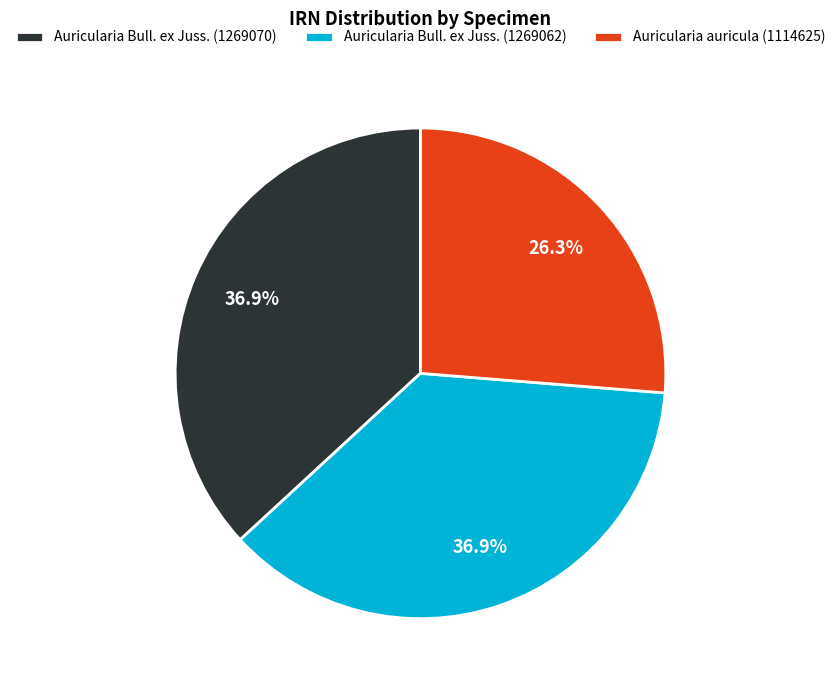

What percentage is the Auricularia Bull. ex Juss. (1269070) slice, to the nearest percent?

37%